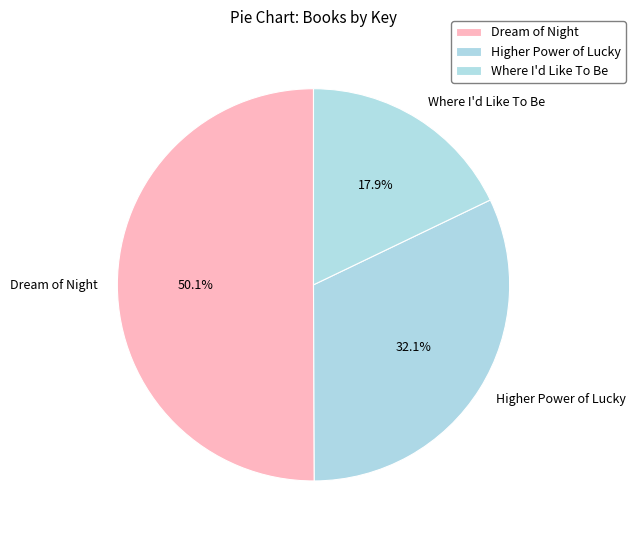

Approximately how many times larger is the value at Higher Power of Lucky compared to Where I'd Like To Be?

1.8